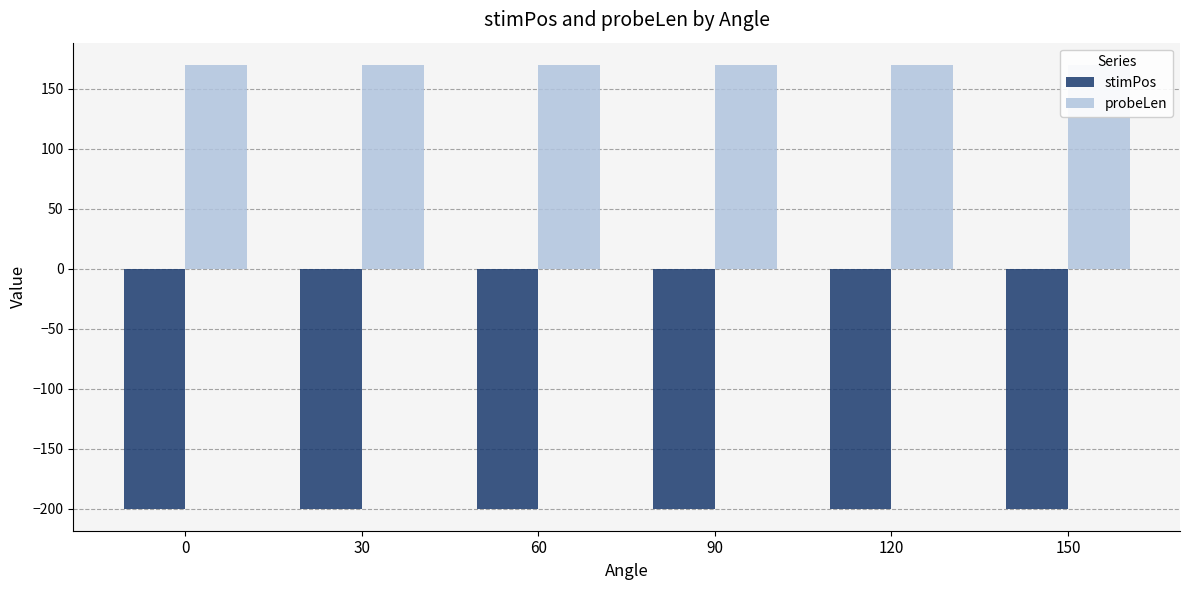

Rank the series at 120 from lowest to highest value.

stimPos, probeLen